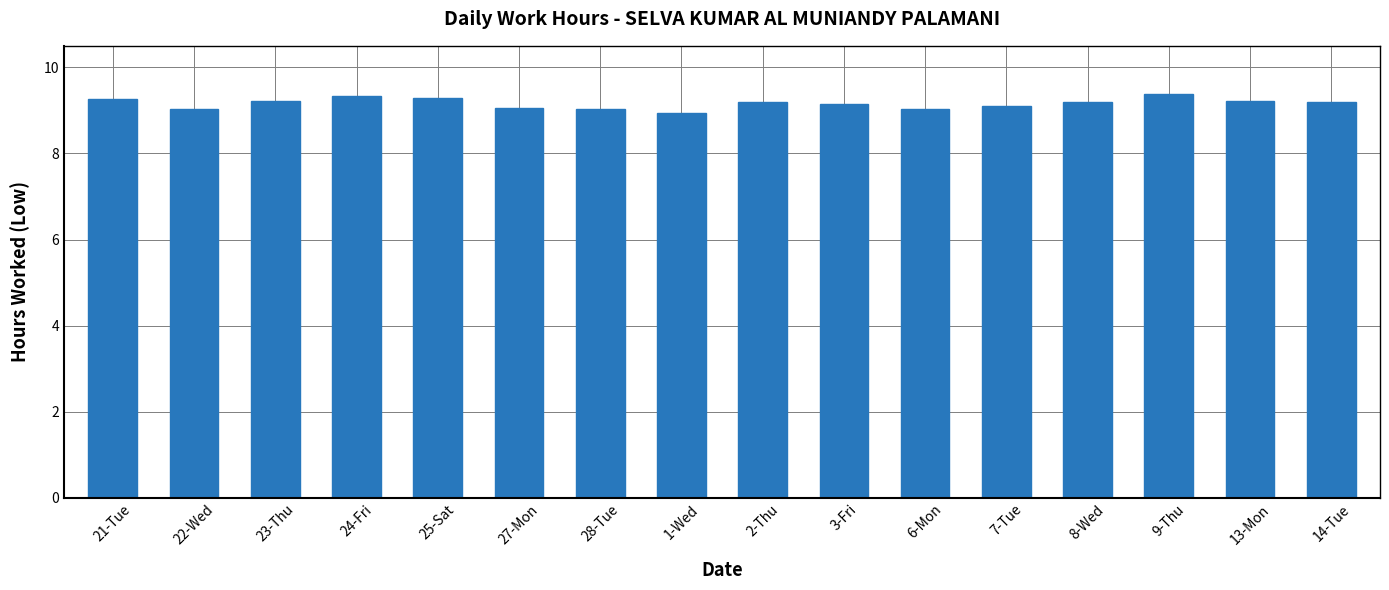

The value at 2-Thu is 9.2. True or false?

True